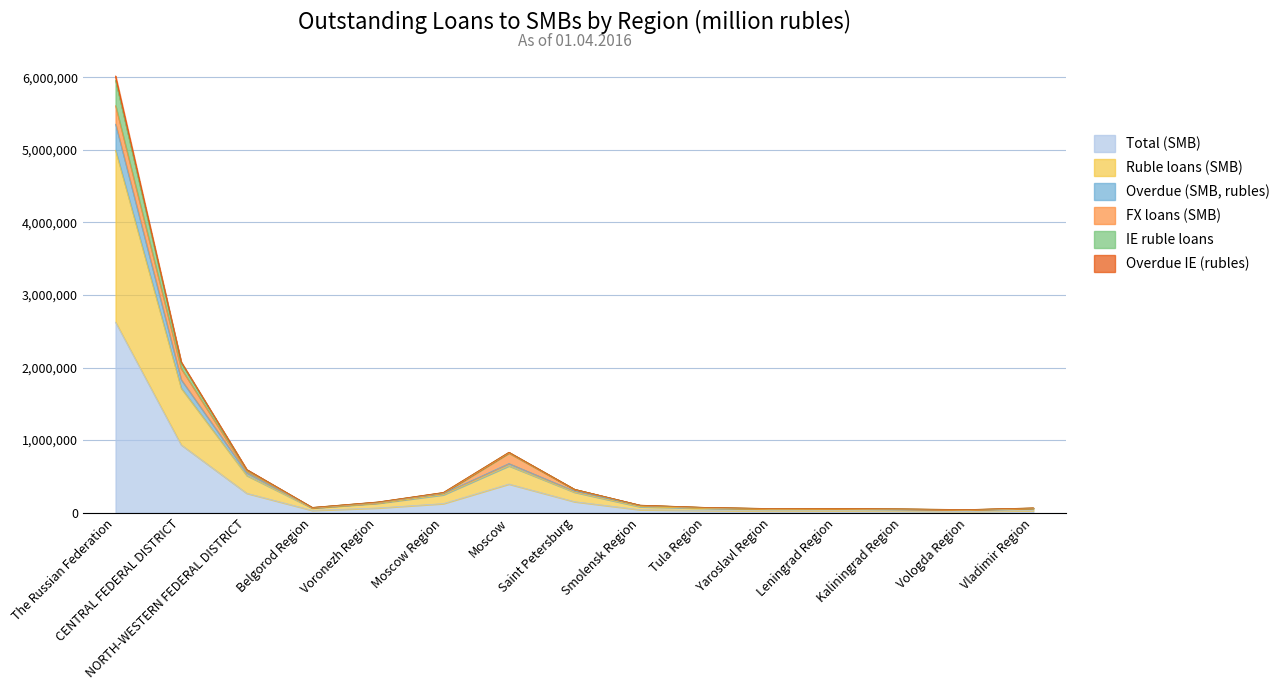

At which label does Total (SMB) reach its peak?

The Russian Federation